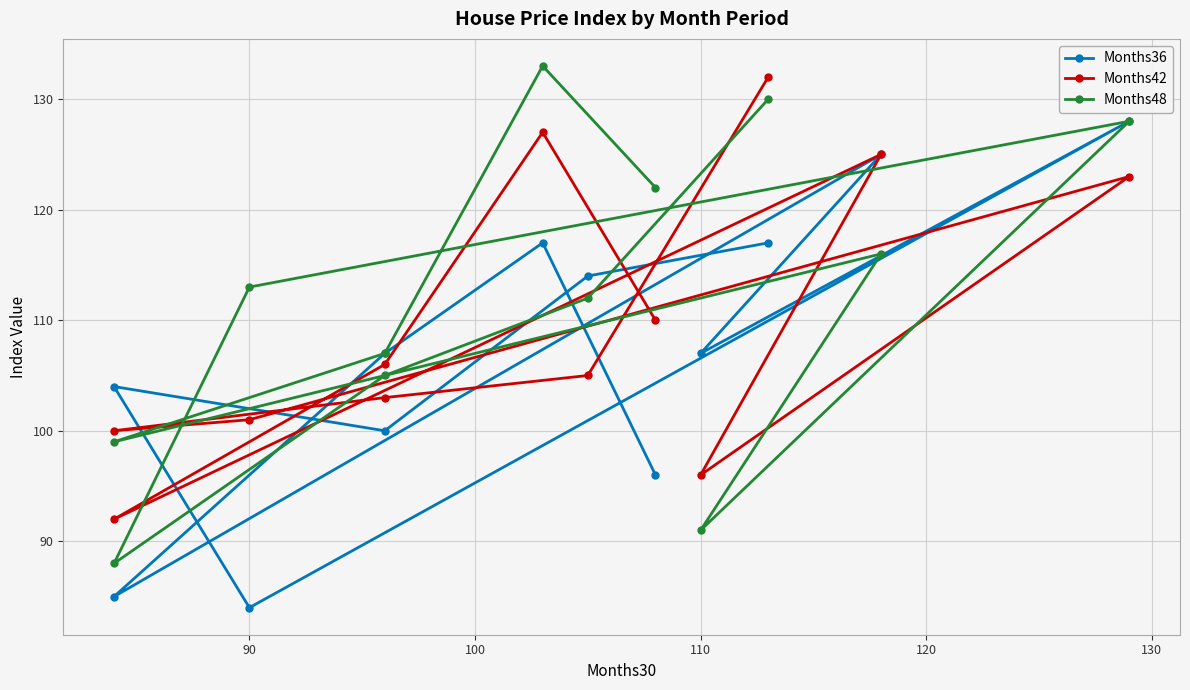

Reading left to right, transcribe all the data shown in this chart.

Months36: 96	117	107	85	125	107	128	84	104	100	114	117
Months42: 110	127	106	92	125	96	123	101	100	103	105	132
Months48: 122	133	107	99	116	91	128	113	88	105	112	130